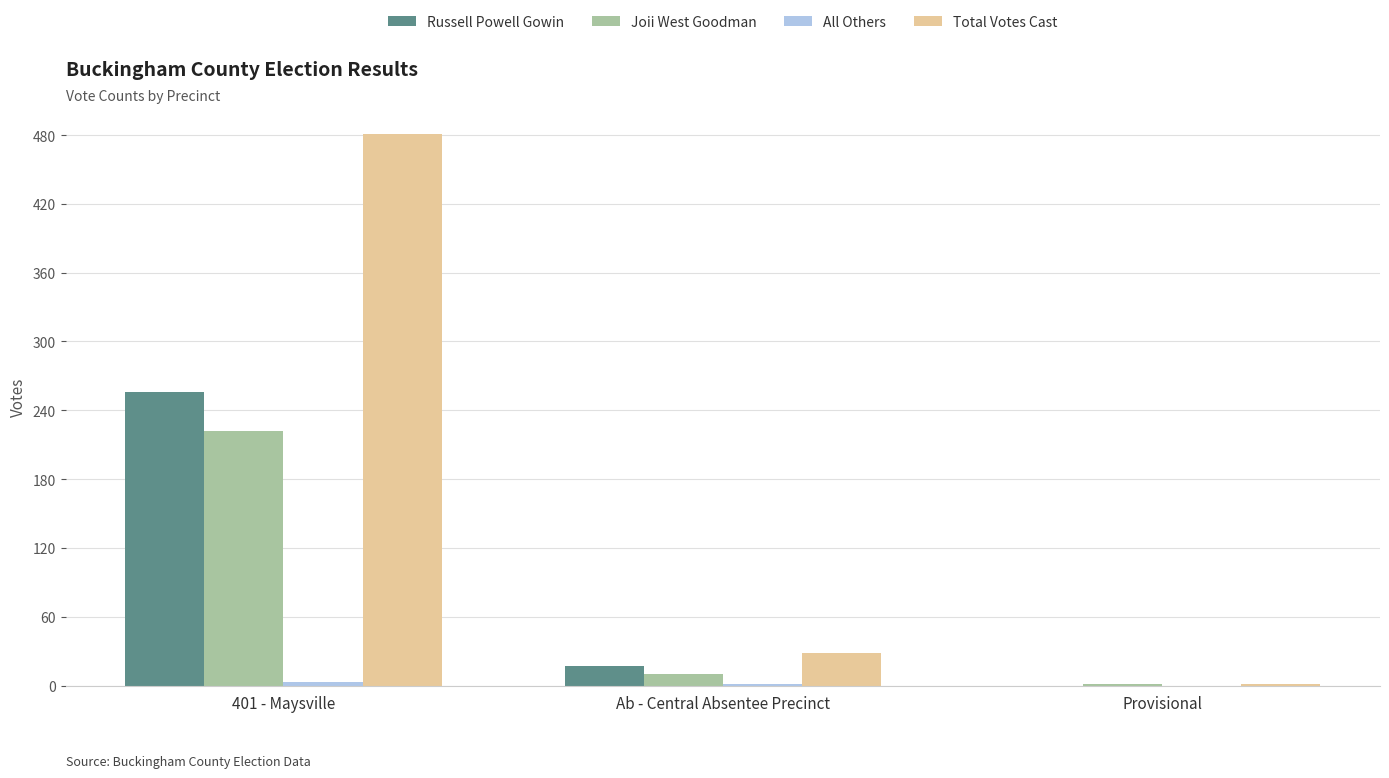

Is the value of Joii West Goodman at 401 - Maysville greater than the value of Total Votes Cast at 401 - Maysville?

No